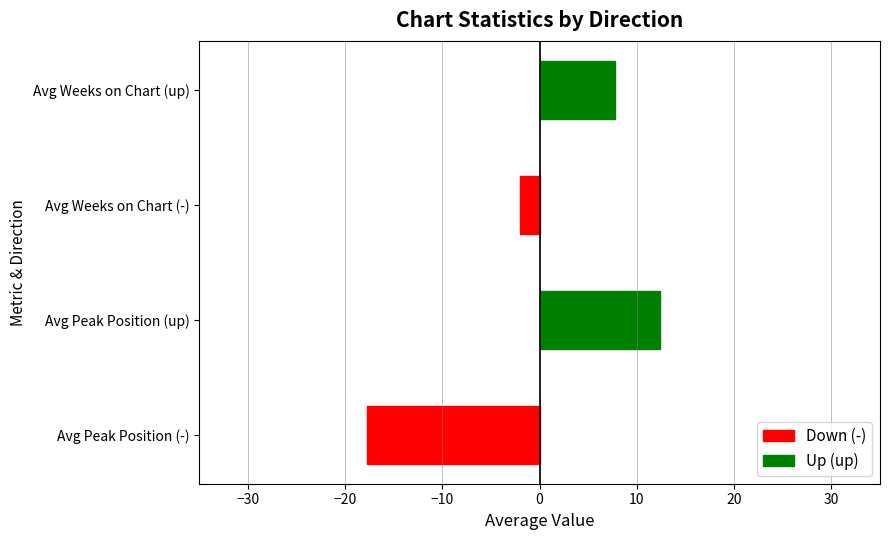

Which category has the highest value in the Avg Peak Position series?

up